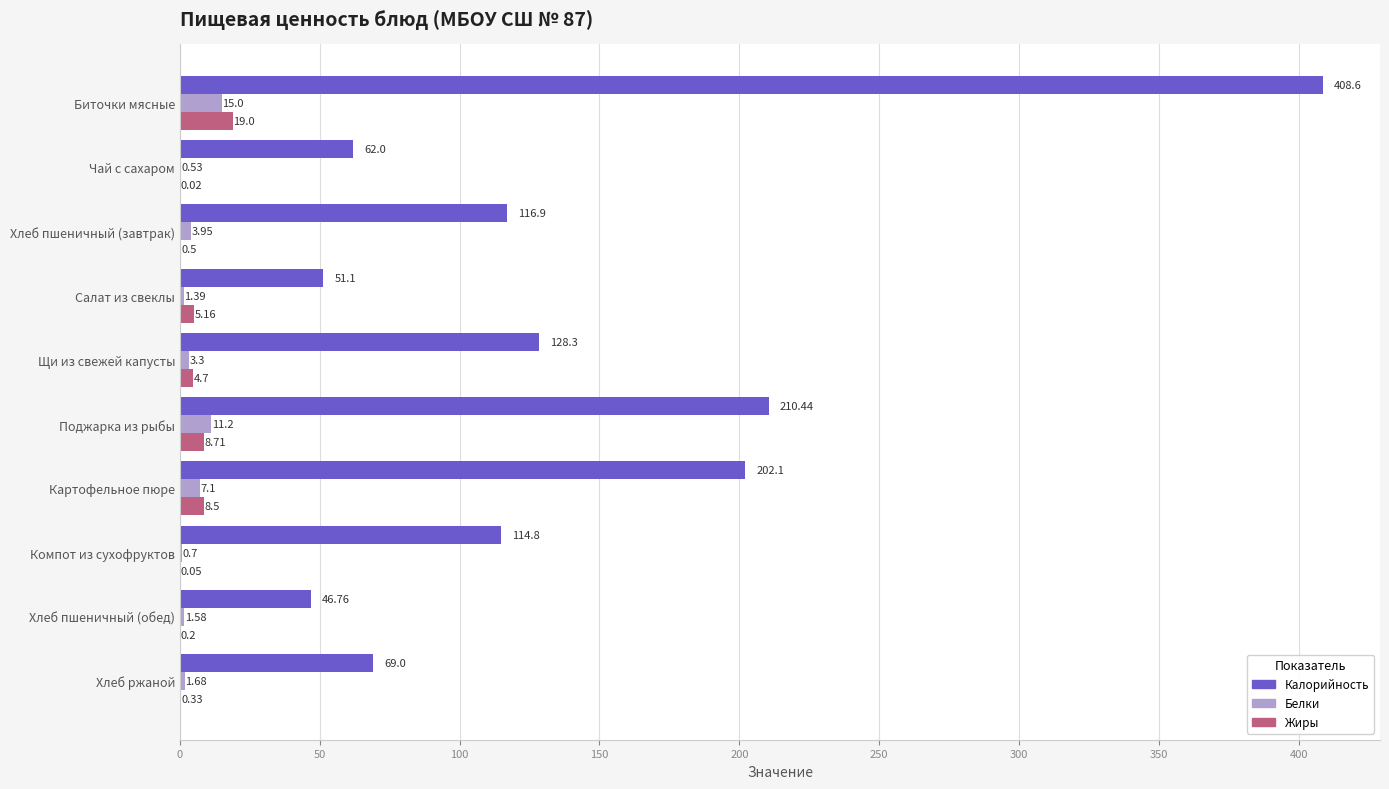

Is the value of Жиры at Компот из сухофруктов greater than the value of Белки at Хлеб пшеничный (завтрак)?

No